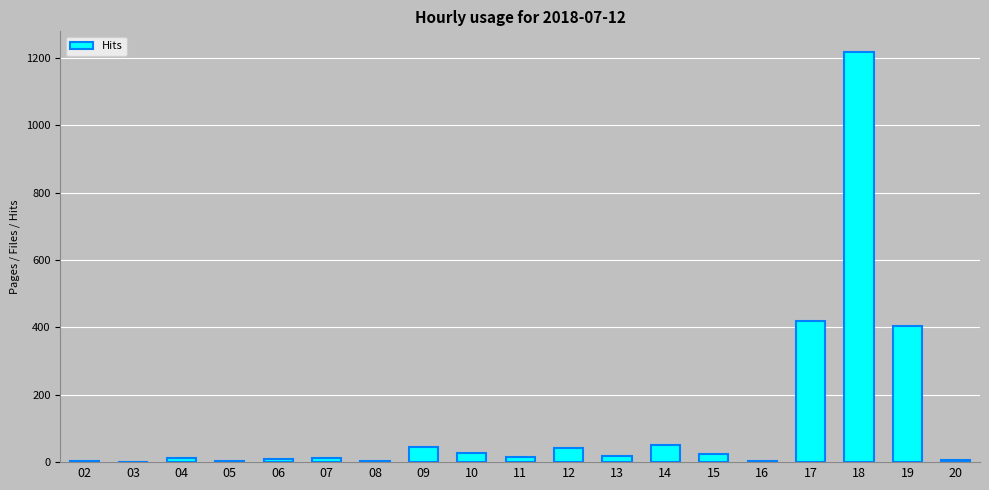

What is the ratio of the value at 03 to the value at 11?

0.1